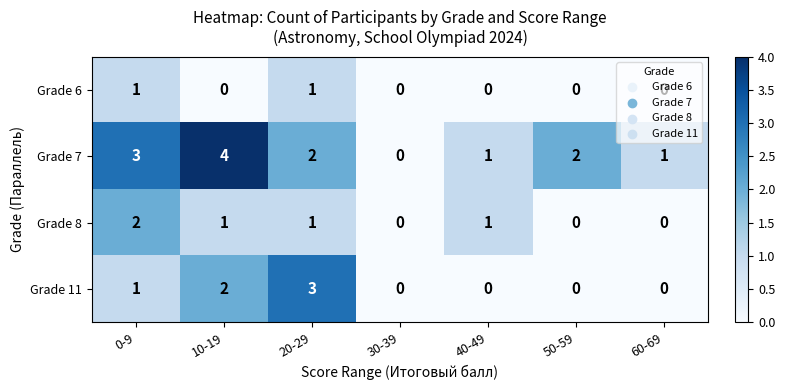

Which series changed the most between 0-9 and 20-29?

Grade 11